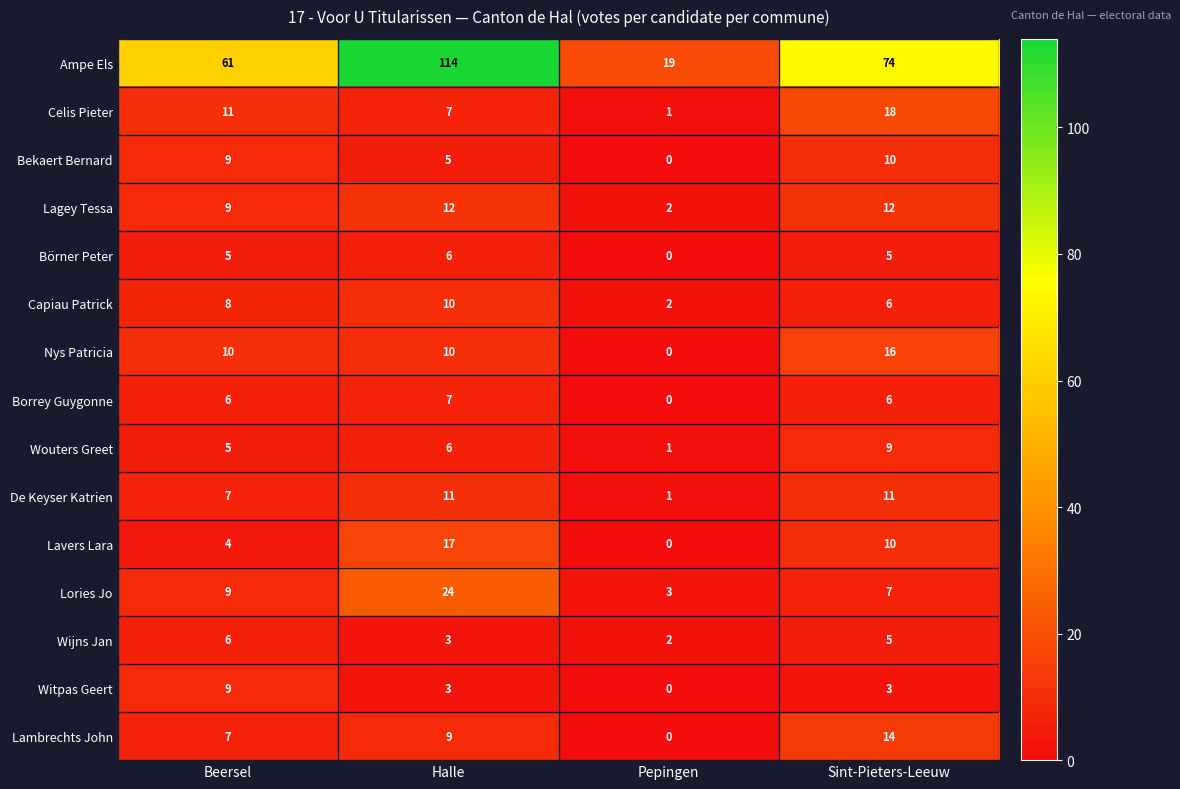

Which series has the largest total across all categories?

Ampe Els